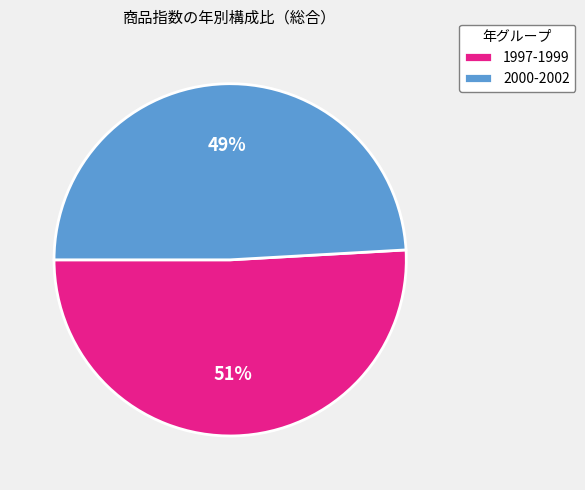

Which has a higher value, 2000-2002 or 1997-1999?

1997-1999